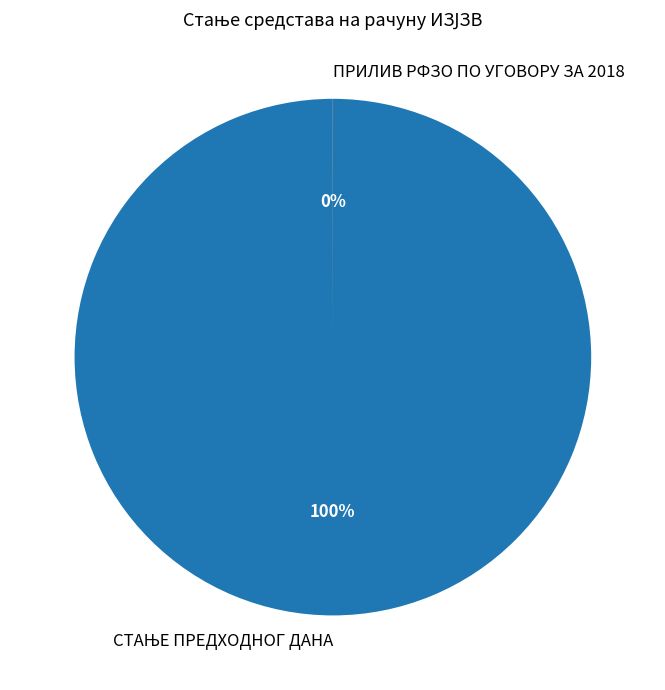

True or false: СТАЊЕ ПРЕДХОДНОГ ДАНА accounts for 99% of the total.

False